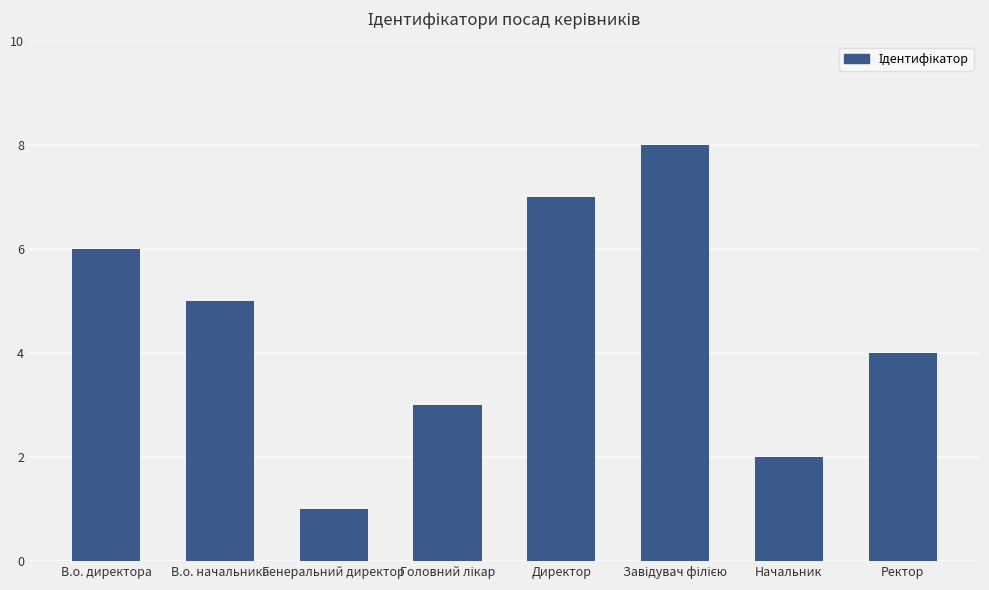

How many values are between 3 and 7?

5